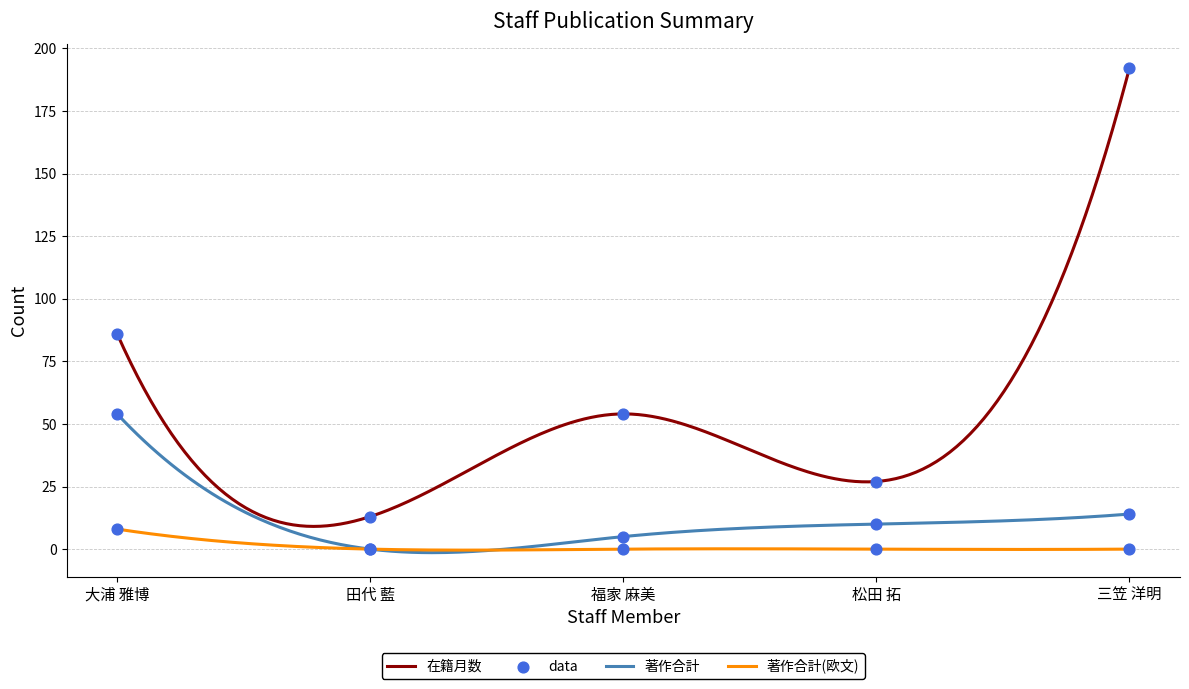

What are all the series names shown in the legend?

在籍月数, 著作合計, 著作合計(欧文)